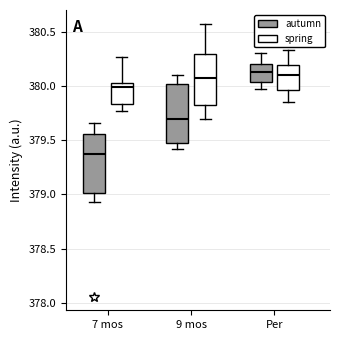

Reading left to right, read every box against the y-axis: the position of its median line, the range the box covers, and the ends of its whiskers. The values are not printed on the chart, so give them approximately, as read against the axis.

7 mos (autumn): median 379.40, box 379.00 to 379.55, whiskers 378.95 to 379.65
7 mos (spring): median 380.00, box 379.85 to 380.05, whiskers 379.75 to 380.25
9 mos (autumn): median 379.70, box 379.45 to 380.00, whiskers 379.40 to 380.10
9 mos (spring): median 380.05, box 379.85 to 380.30, whiskers 379.70 to 380.60
Per (autumn): median 380.15, box 380.05 to 380.20, whiskers 379.95 to 380.30
Per (spring): median 380.10, box 379.95 to 380.20, whiskers 379.85 to 380.35